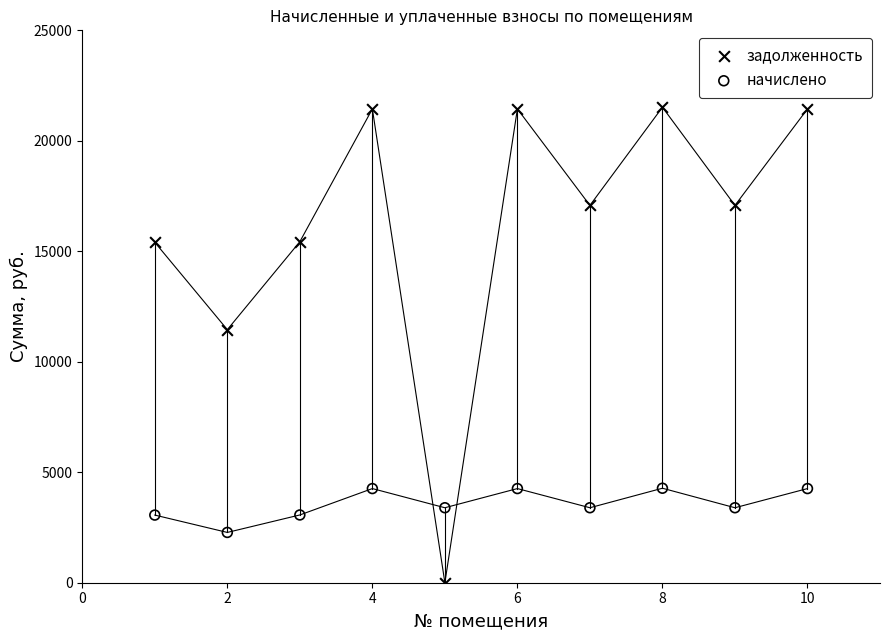

Across all data points, what is the range of X values (max minus min)?

9.0